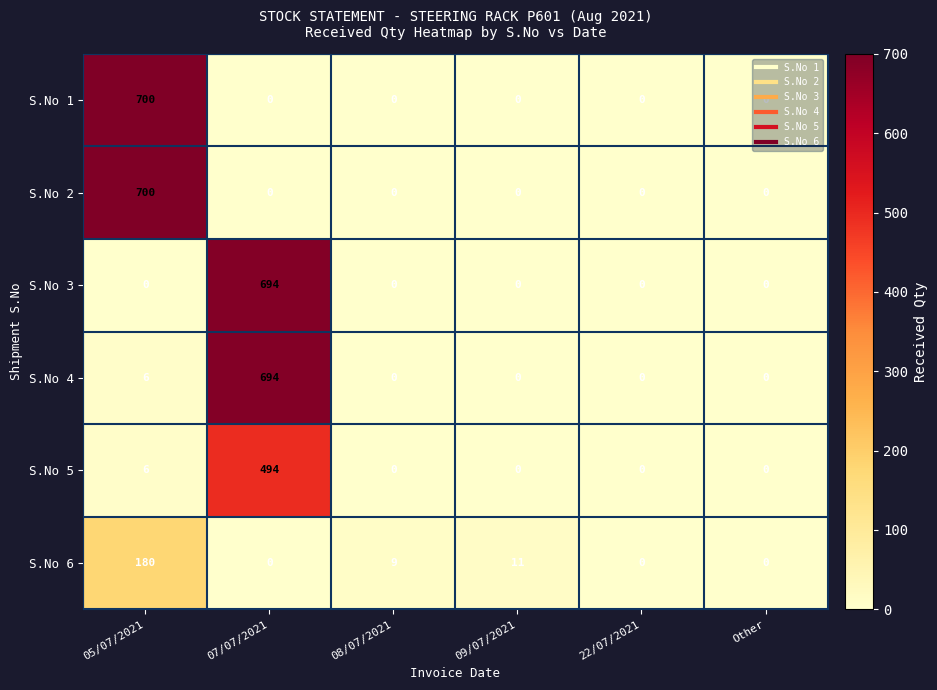

At which category does the chart reach its peak across all series?

05/07/2021